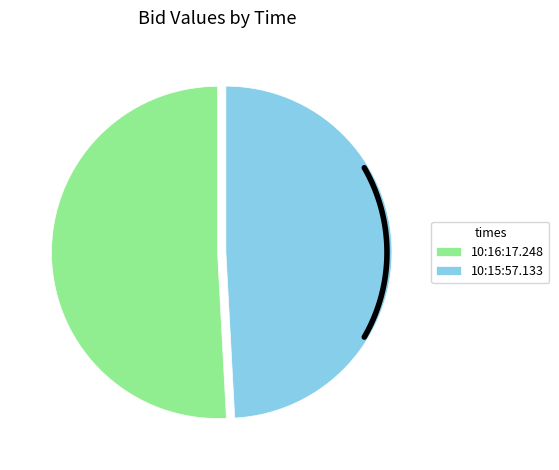

Does any single category account for the majority?

Yes